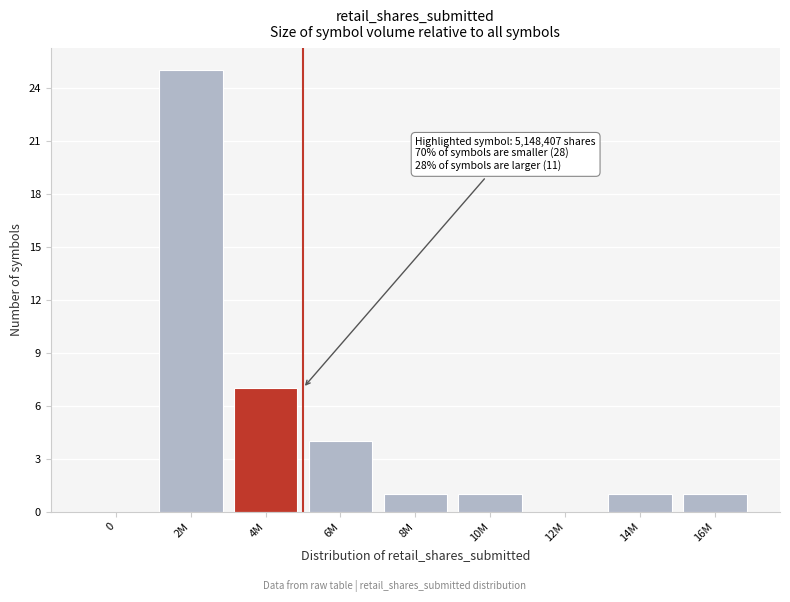

Reading left to right, list all the values displayed in this chart.

0=0	2M=25	4M=7	6M=4	8M=1	10M=1	12M=0	14M=1	16M=1